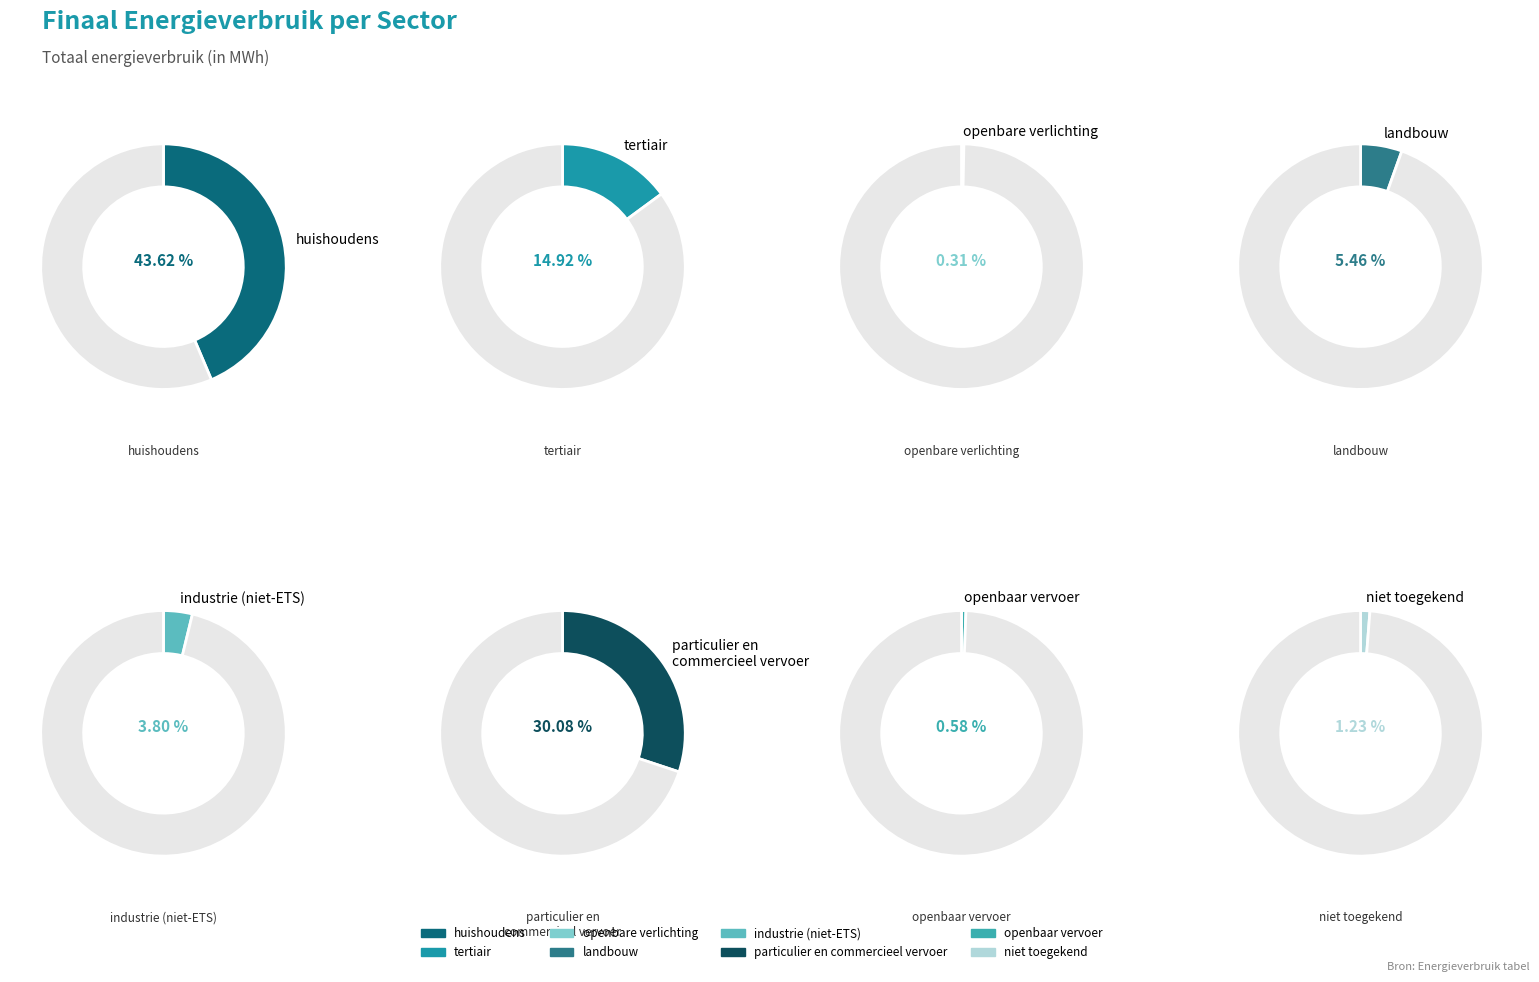

To the nearest percent, what is the combined percentage of landbouw and huishoudens?

49%